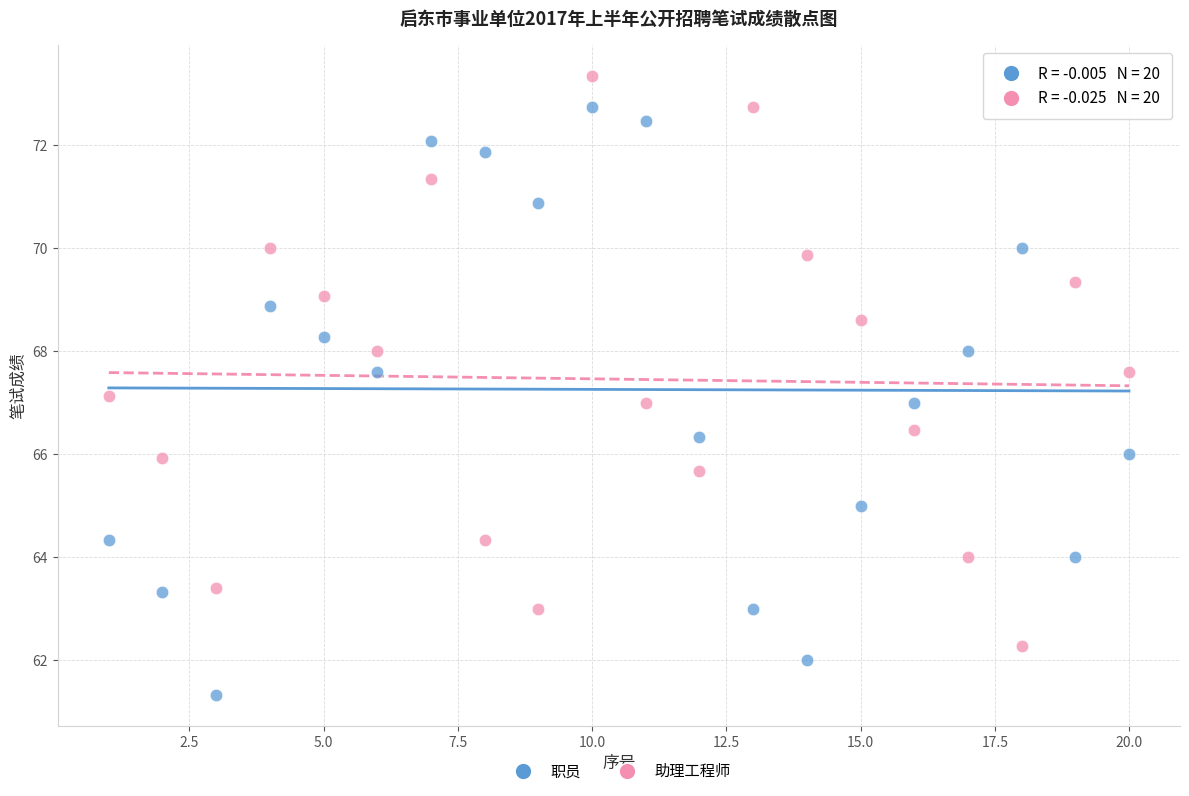

Across all data points, what is the range of Y values (max minus min)?

12.0